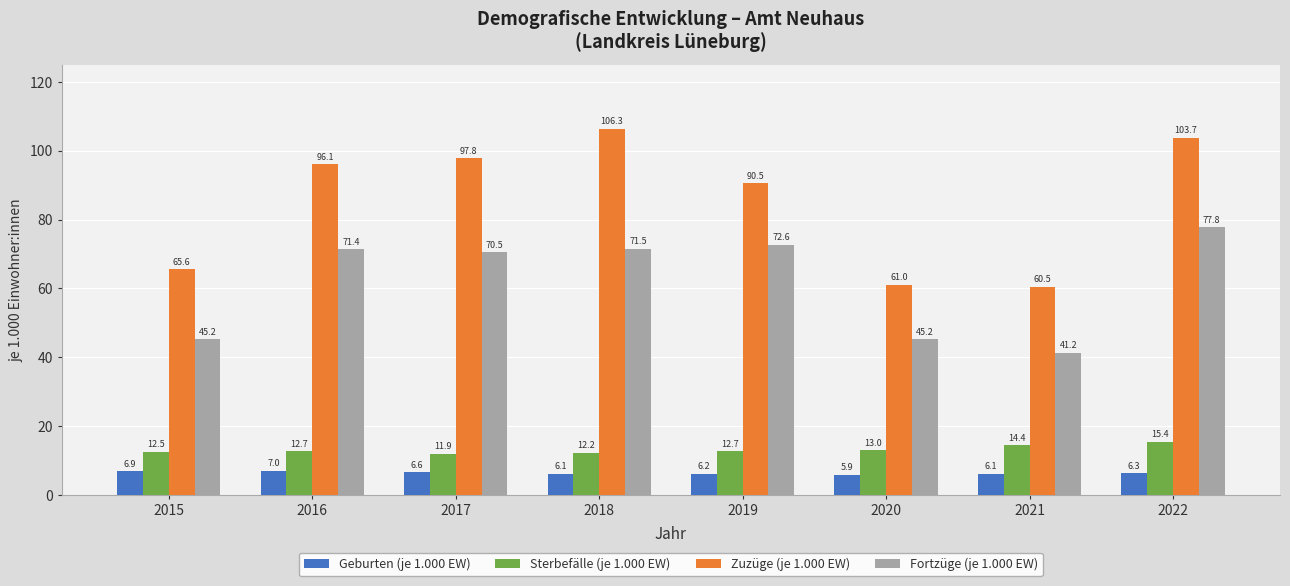

Does the chart contain any negative values?

No